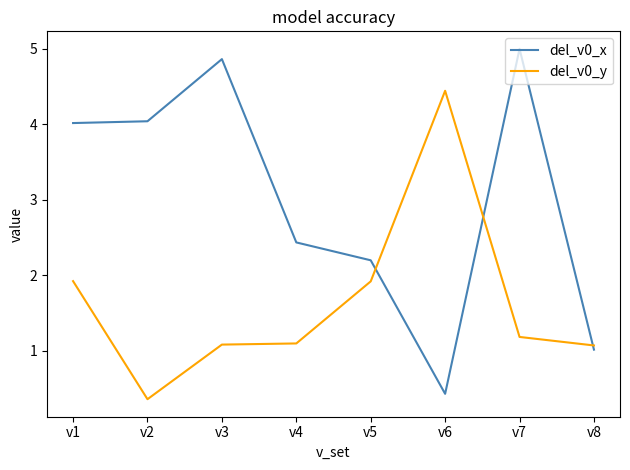

What is the difference between the second highest and second lowest values in the del_v0_y series?

0.9